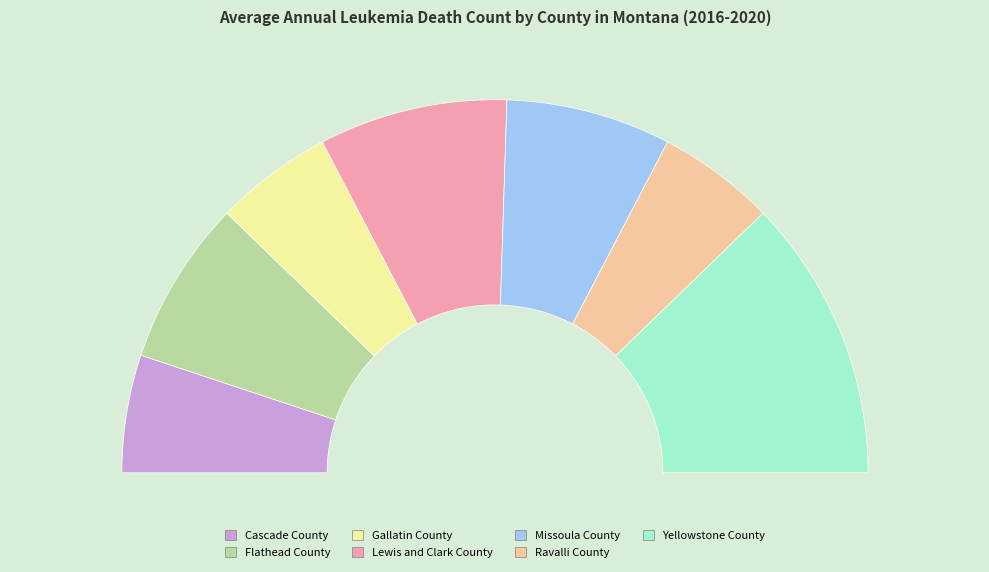

Does Yellowstone County represent more than half of the total?

No